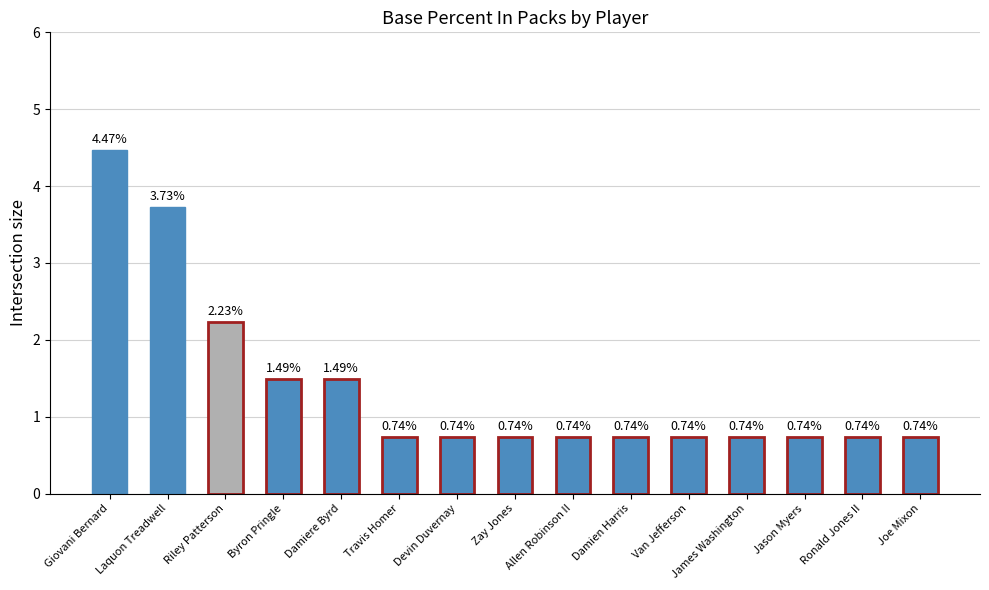

Which label corresponds to the largest value in the chart?

Giovani Bernard